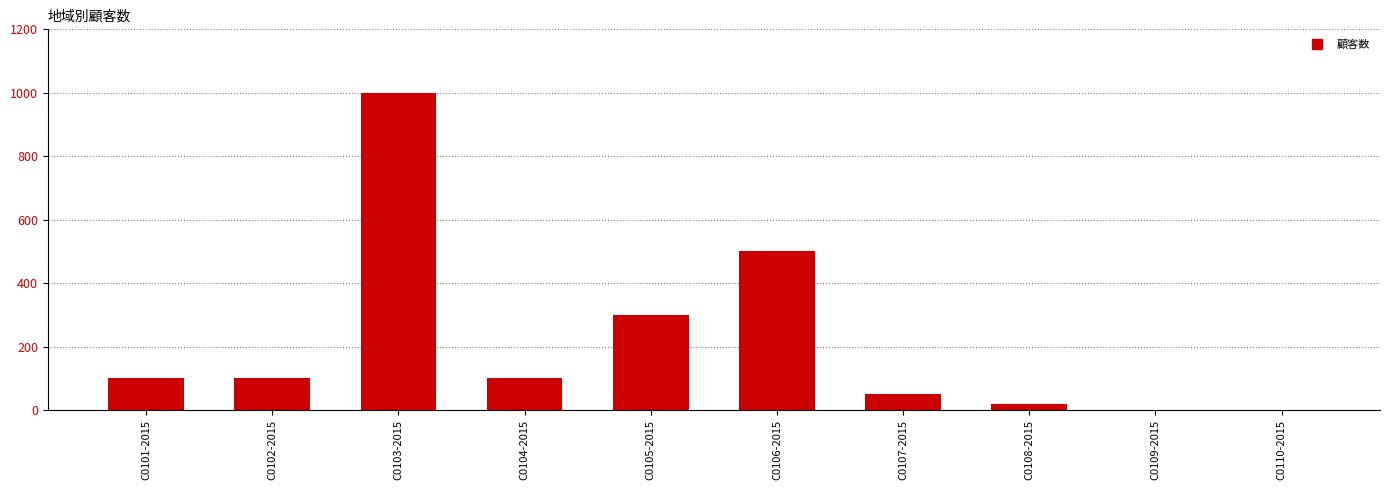

How many categories are shown in the chart?

10